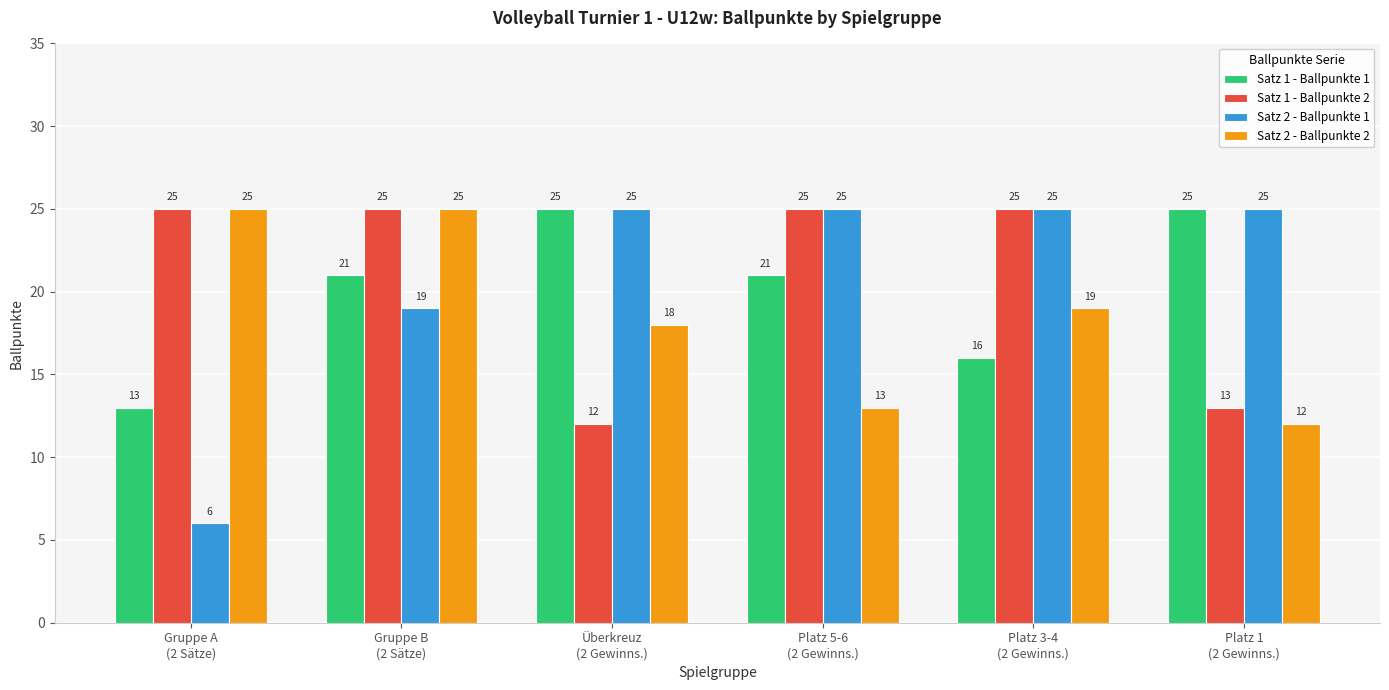

What is the average value of the Satz 1 - Ballpunkte 2 series?

21